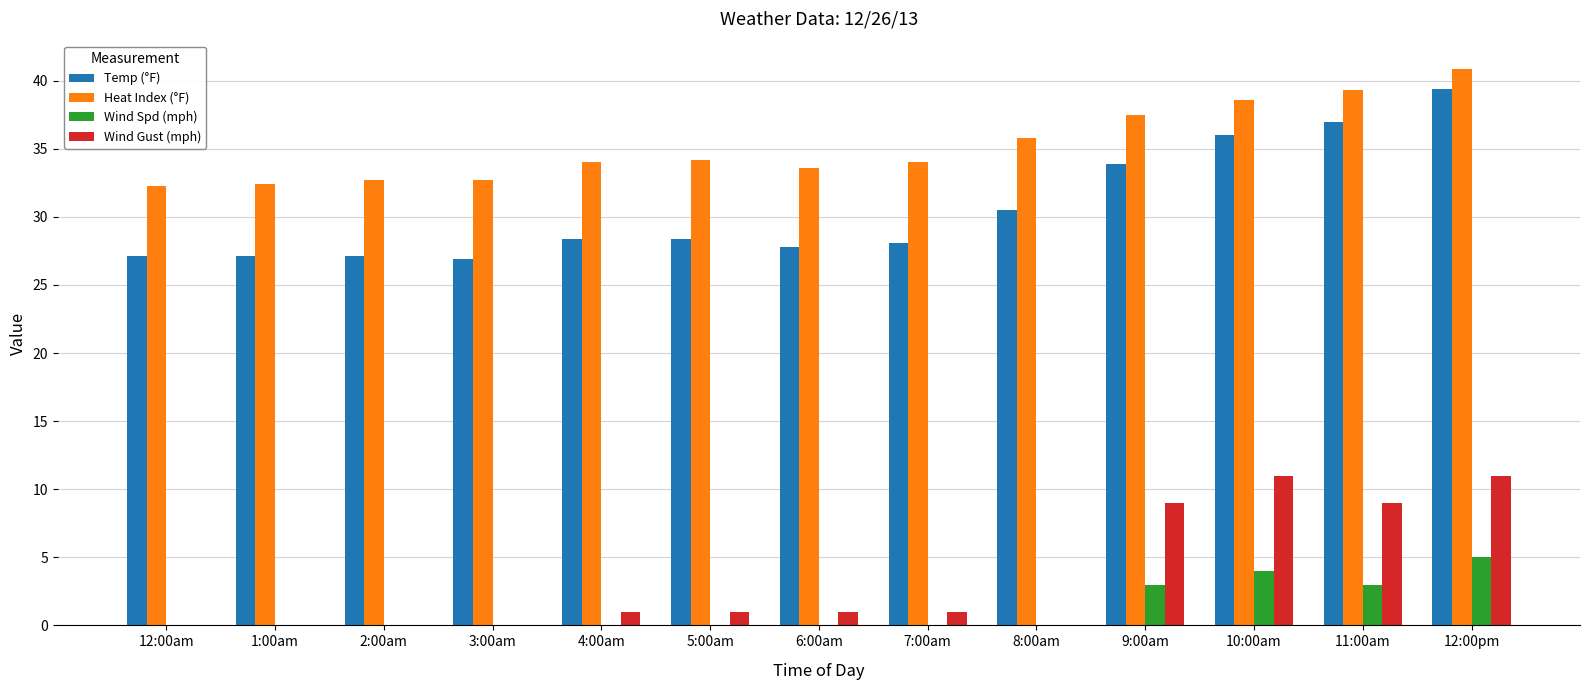

At which category is the sum across all series the highest?

12:00pm